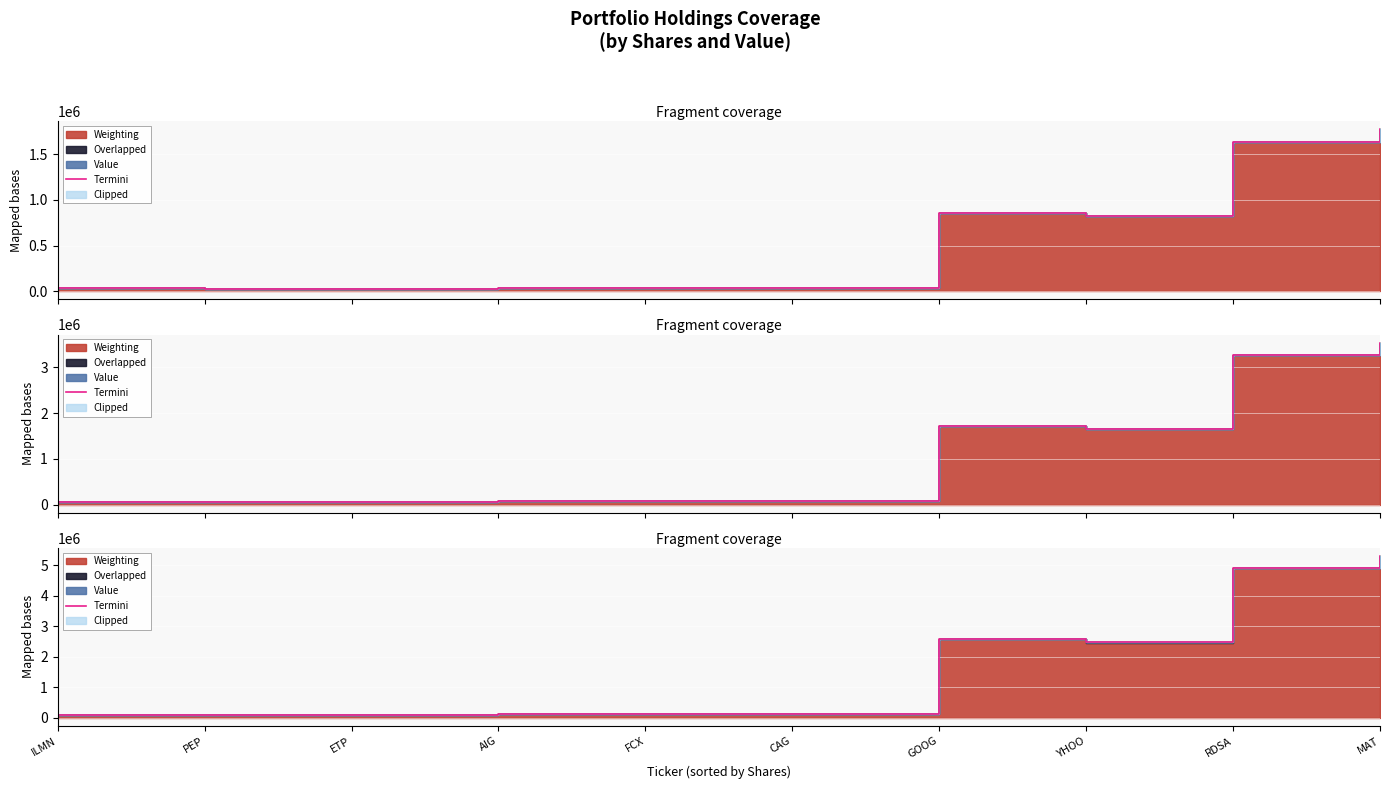

What is the value of the 4th point from the left?

109171.0